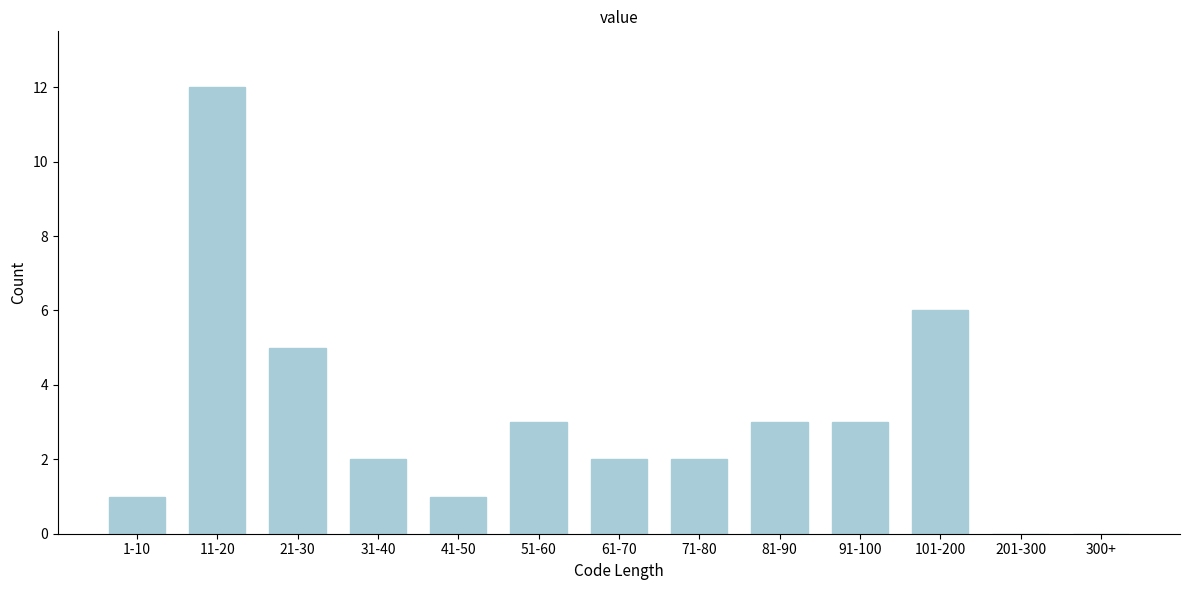

Reading left to right, transcribe all the data shown in this chart.

1-10=1	11-20=12	21-30=5	31-40=2	41-50=1	51-60=3	61-70=2	71-80=2	81-90=3	91-100=3	101-200=6	201-300=0	300+=0